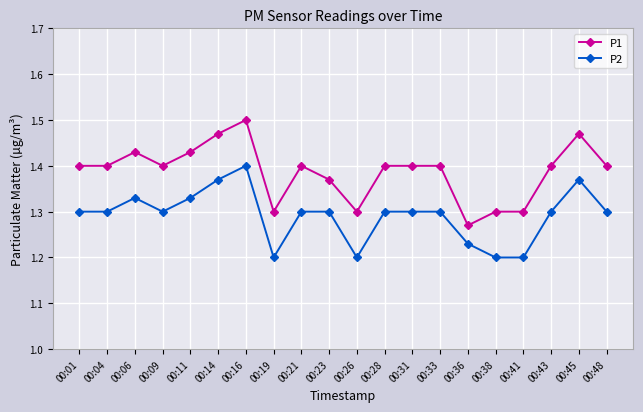

Count the number of categories in the chart.

20